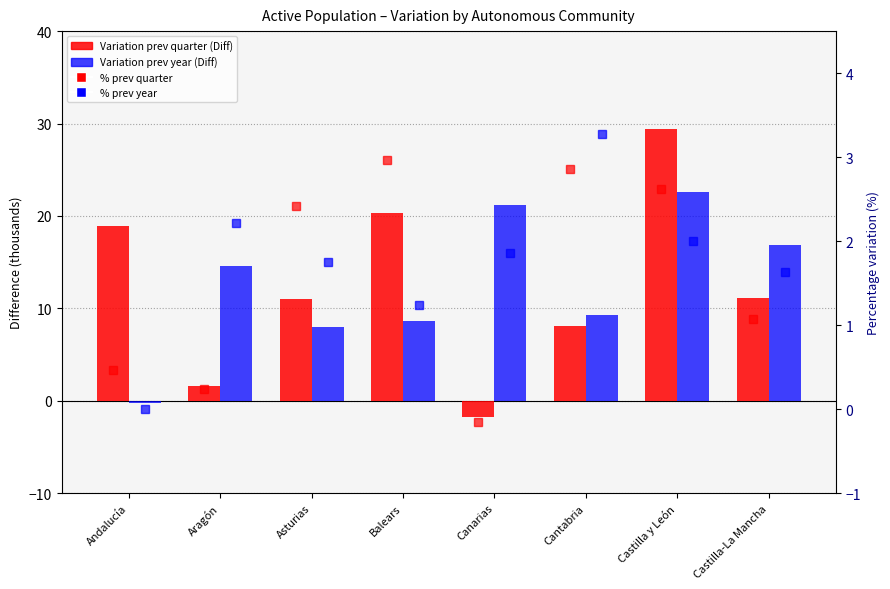

Reading left to right, what are all the values shown in this chart?

Variation prev quarter (Diff): 18.9	1.6	11.0	20.3	-1.8	8.1	29.4	11.1
Variation prev year (Diff): -0.2	14.6	8.0	8.6	21.2	9.3	22.6	16.8
% prev quarter: 0.5	0.2	2.4	3.0	-0.1	2.9	2.6	1.1
% prev year: 0.0	2.2	1.8	1.2	1.9	3.3	2.0	1.6